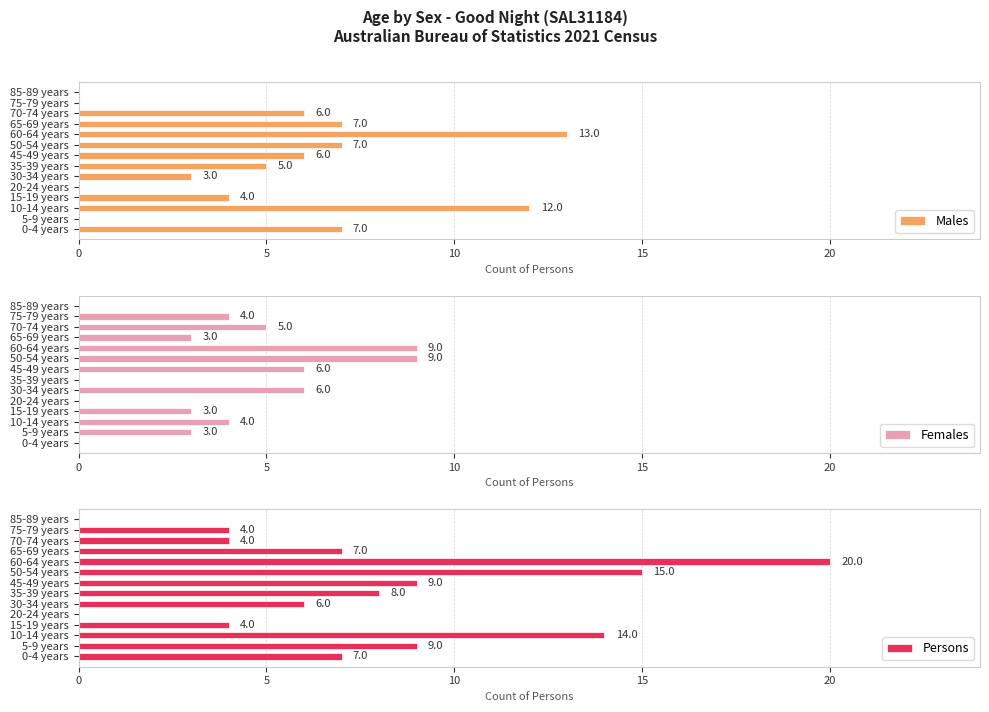

What is the sum of the Males values at 45-49 years and 35-39 years?

11